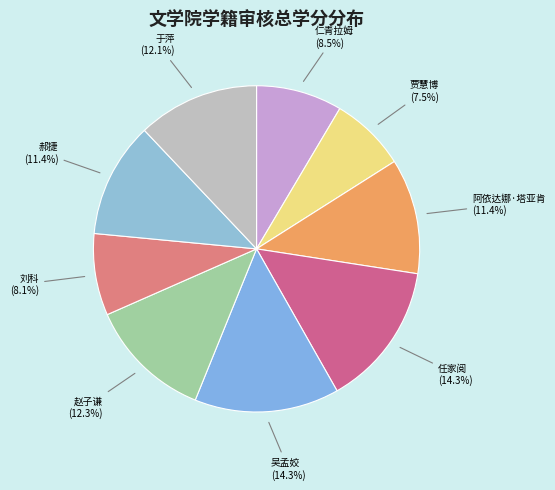

The 赵子谦 slice represents 18% of the pie. True or false?

False